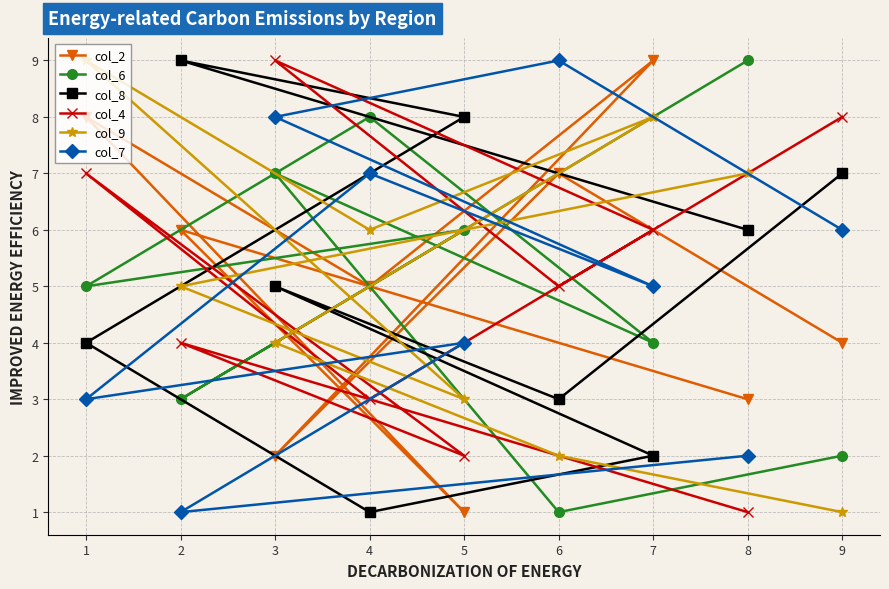

True or false: col_8 and col_6 cross at least once.

True